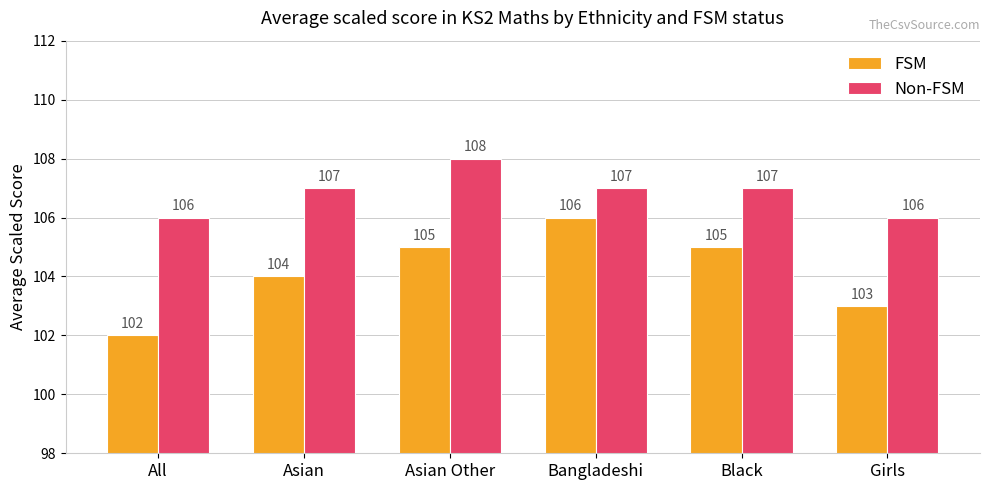

Which series has the largest total across all categories?

Non-FSM